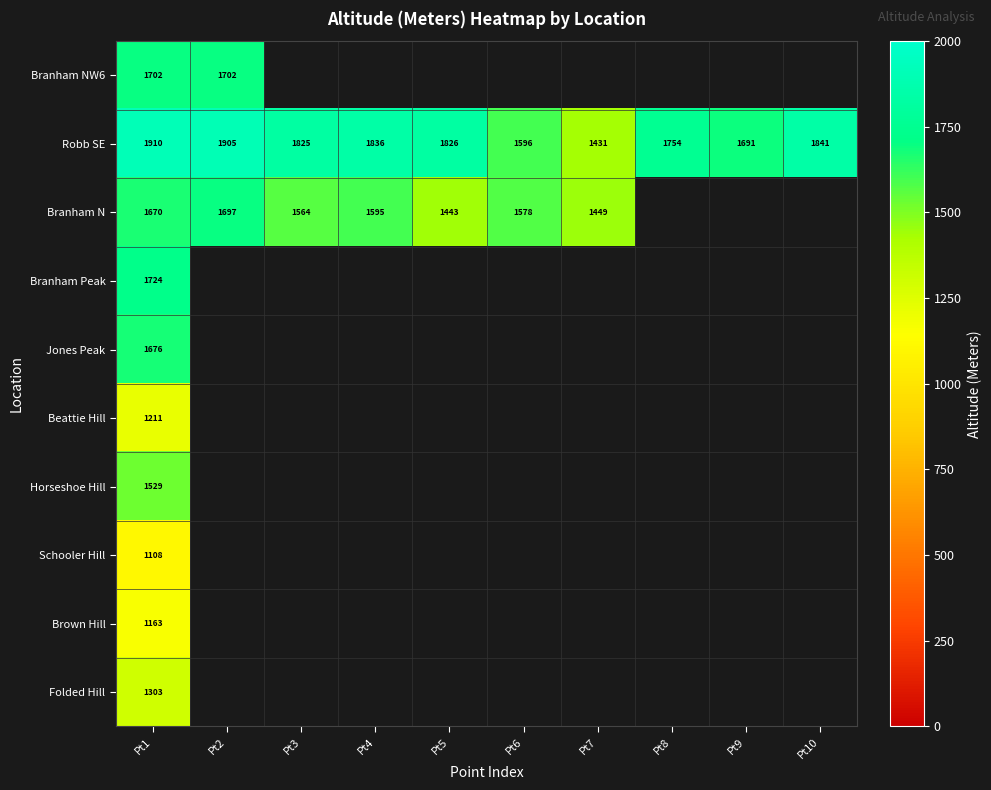

At which category is the sum across all series the highest?

Pt1